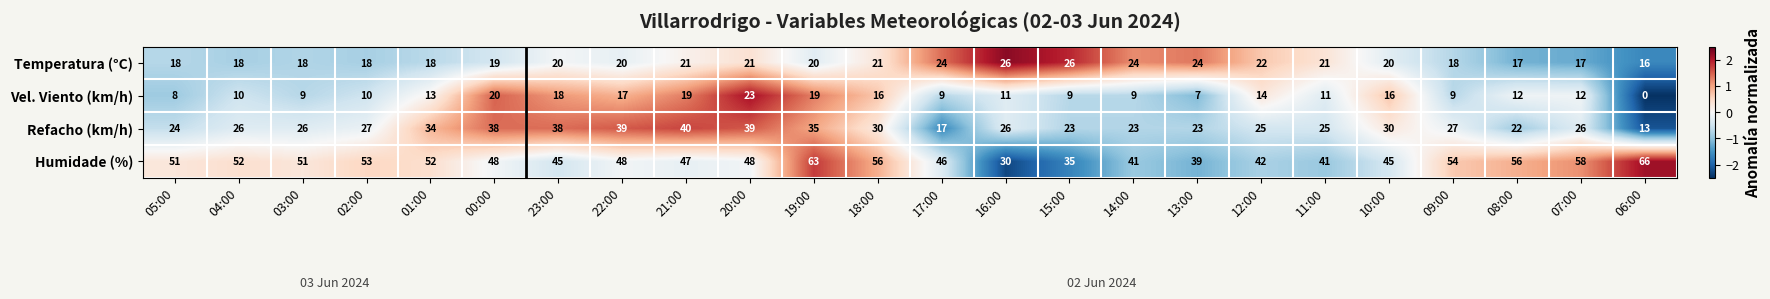

At which category does the chart reach its peak across all series?

06:00